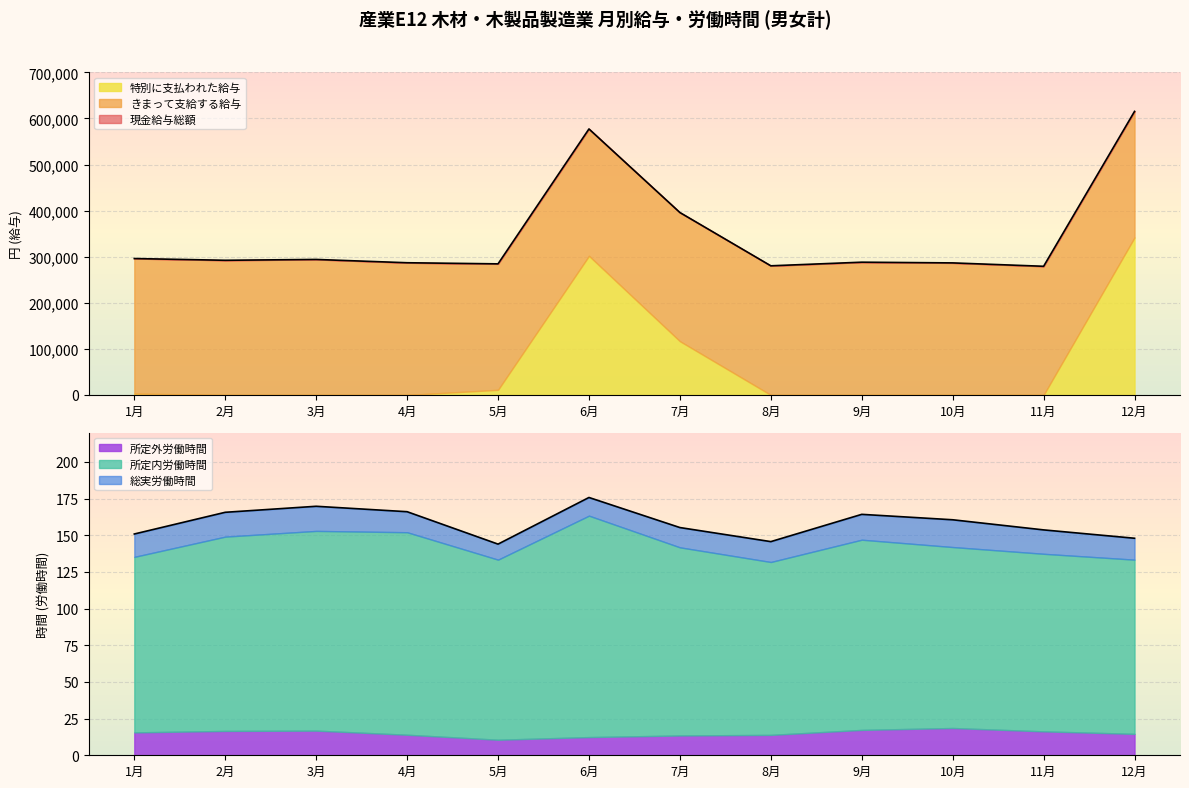

What is the label of the 2nd point from the right?

11月